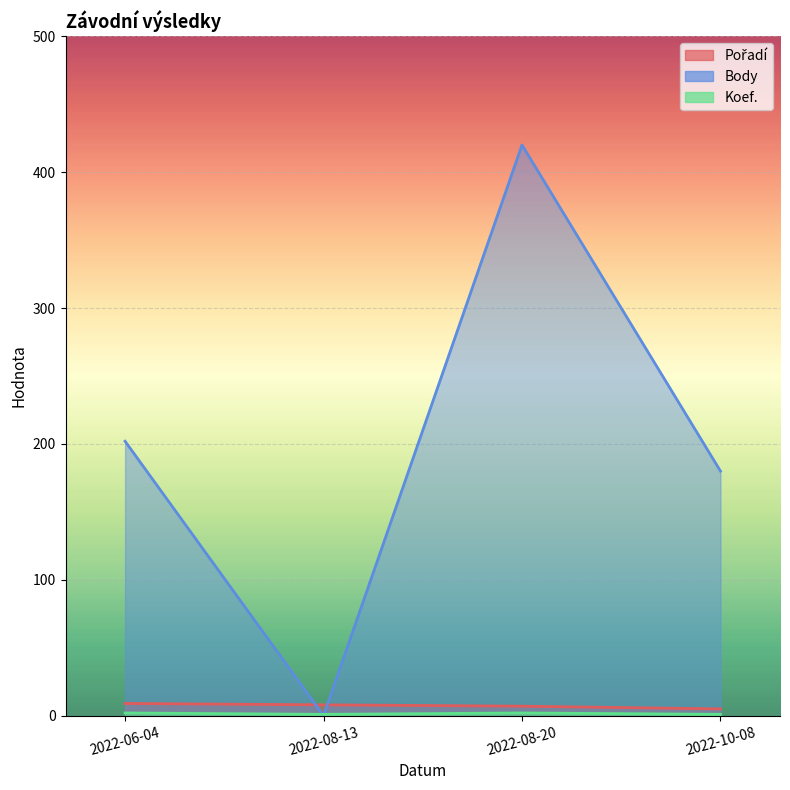

List the series in order of their peak value, highest first.

Body, Pořadí, Koef.